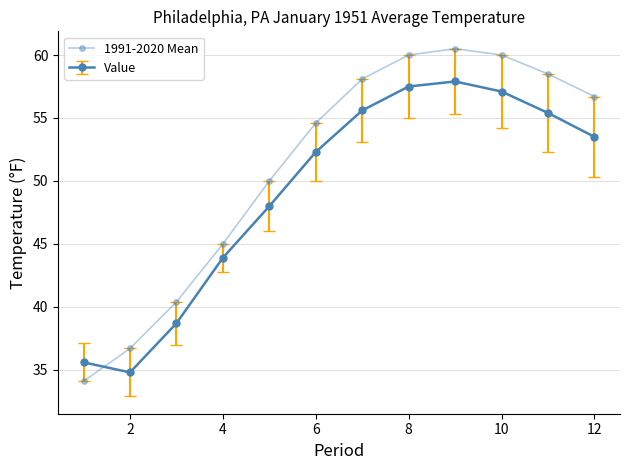

Is this an area chart (filled region under the line)?

No